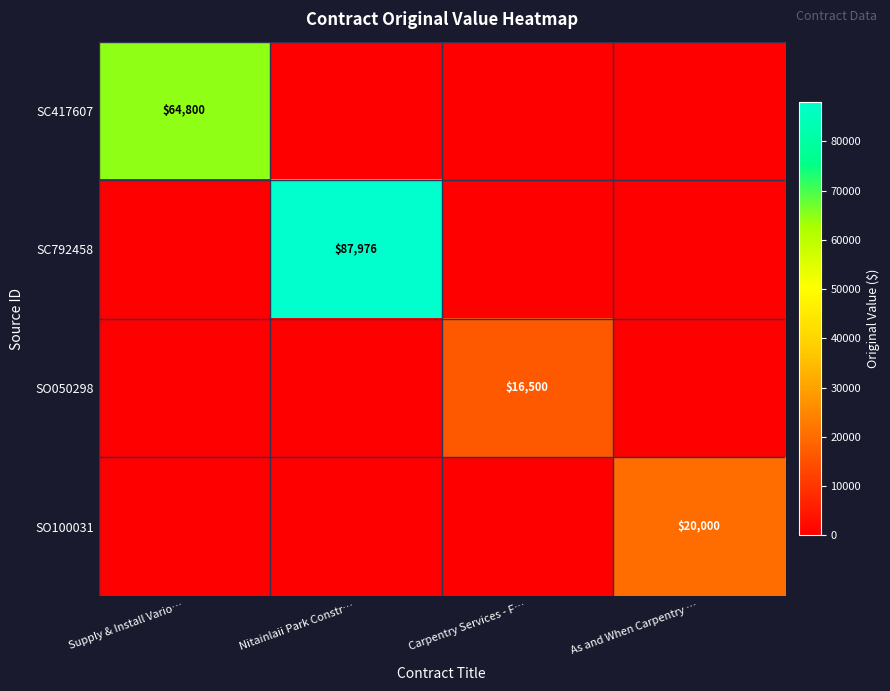

The SC417607 series shows 64800 at Supply & Install Vario…. True or false?

True